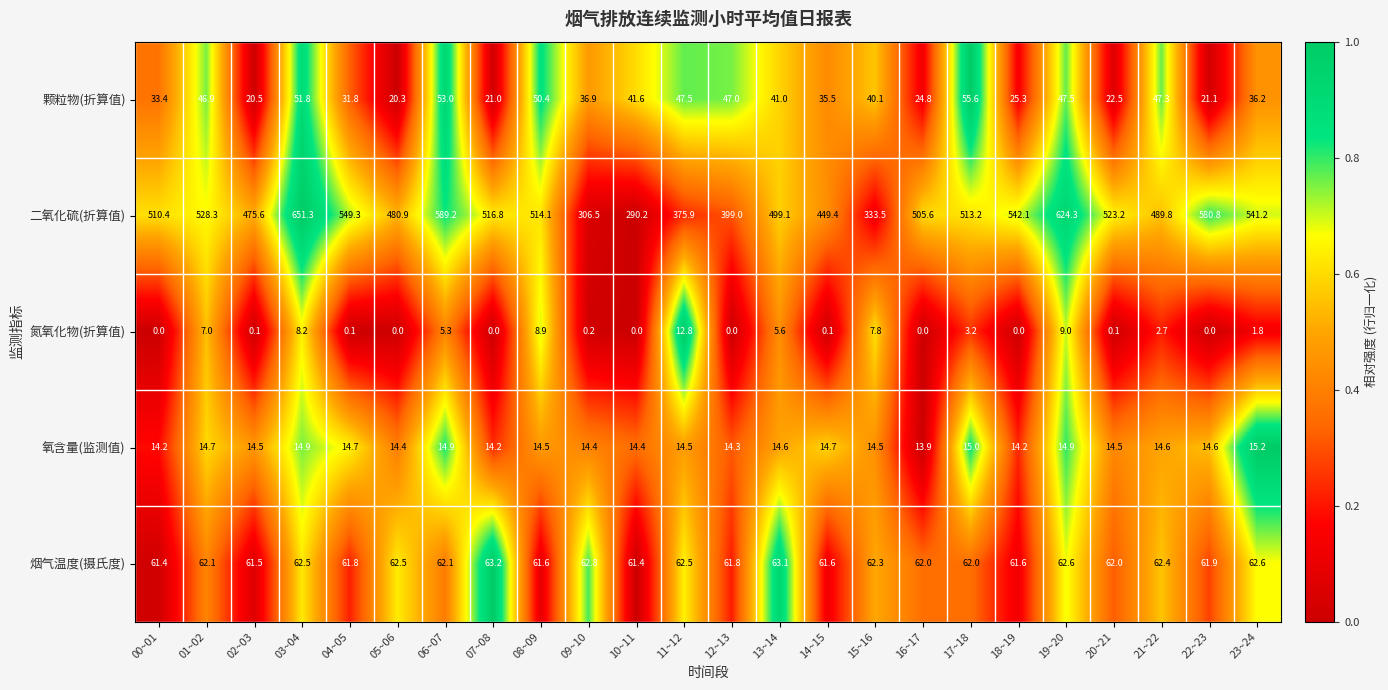

What is the greatest value displayed?

651.3